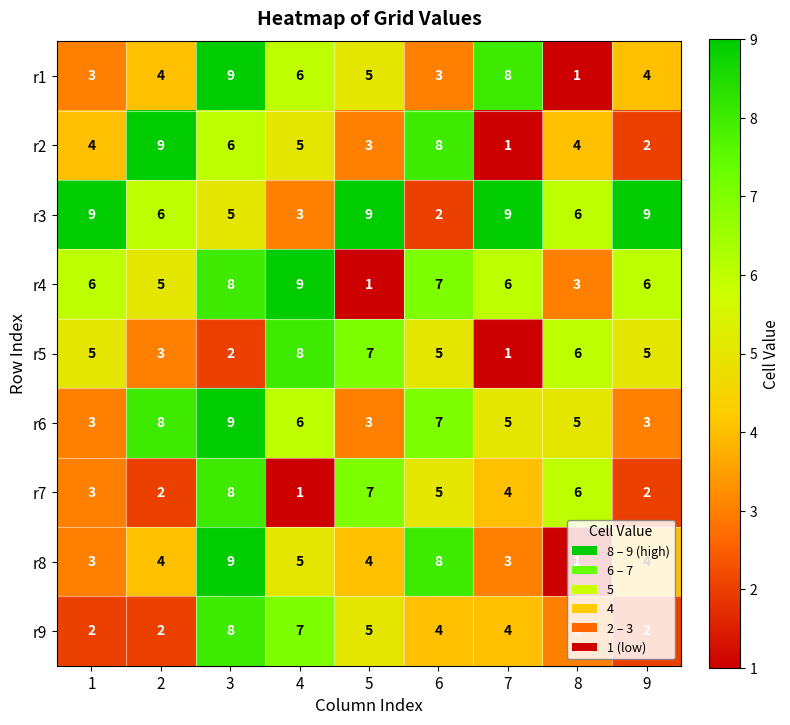

What is the total value across all series at 3?

64